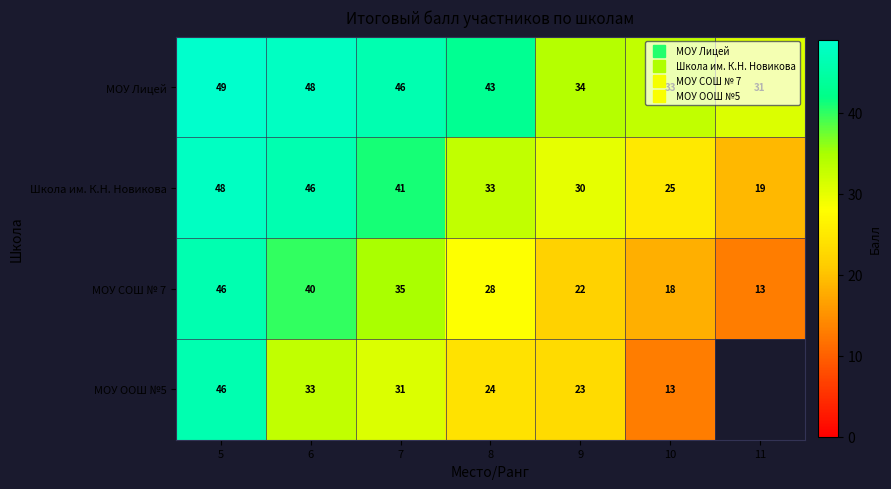

What is the lowest value of the МОУ Лицей series?

31.0